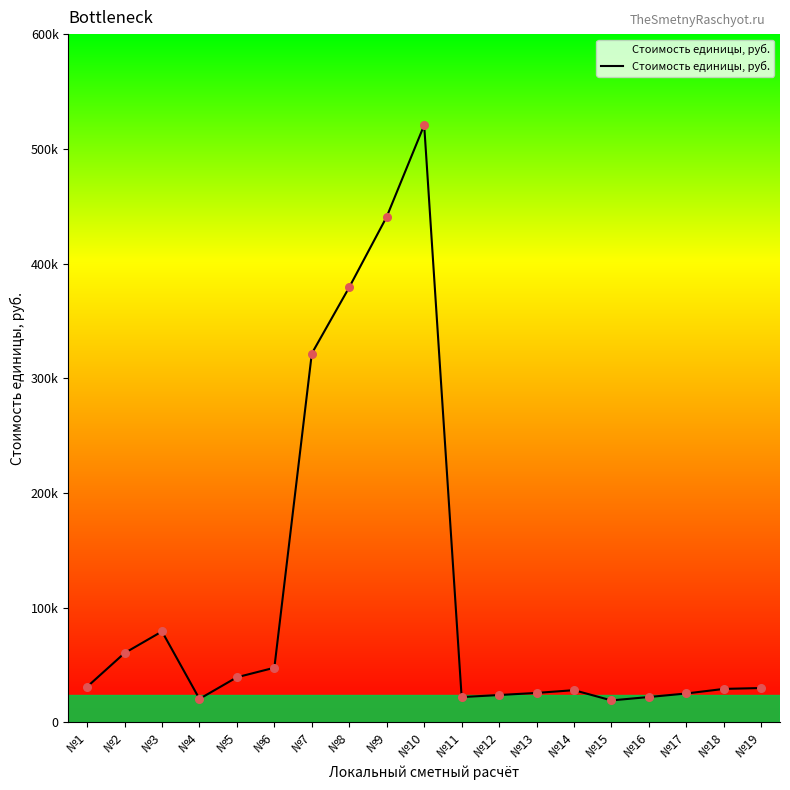

Does the chart have visible grid lines?

No